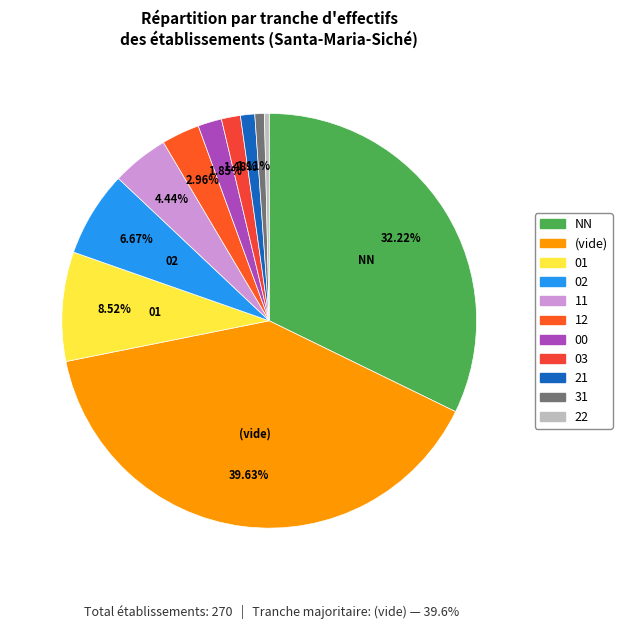

Count the number of slices in the pie.

11